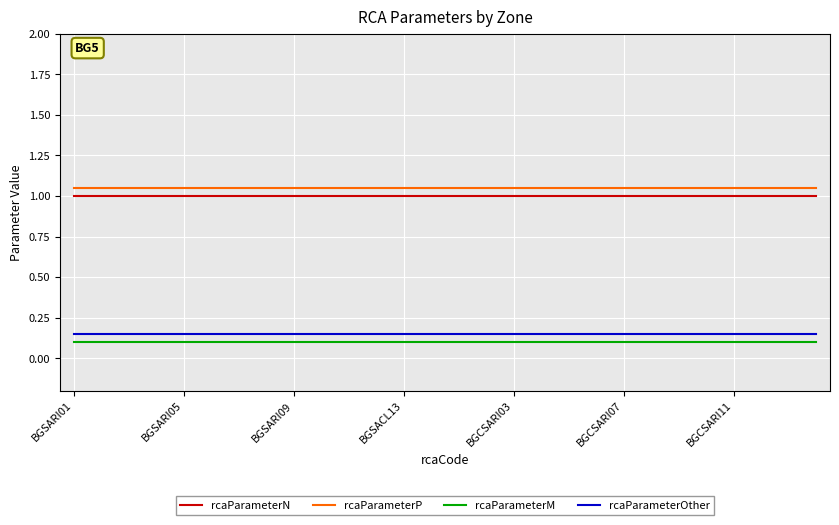

What is the highest value of the rcaParameterN series?

1.0